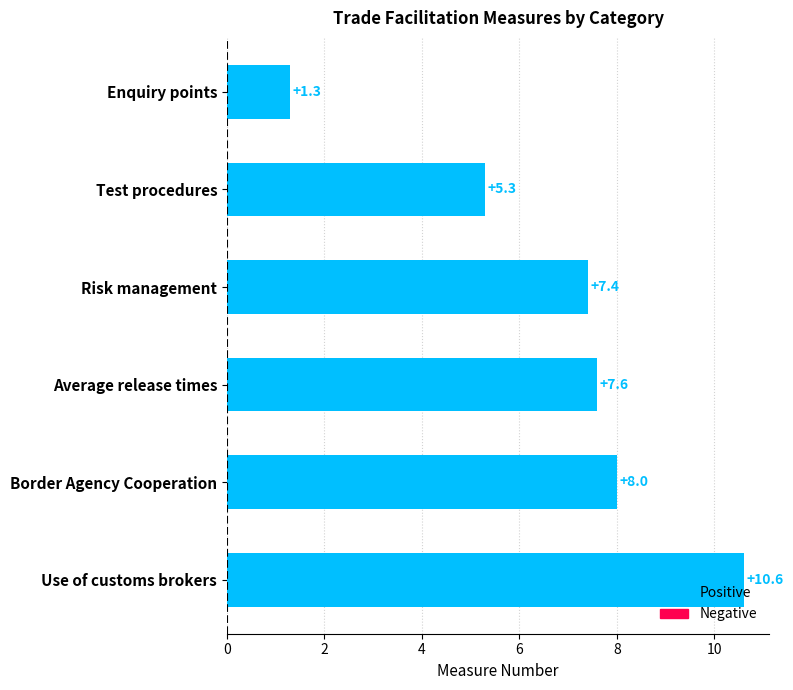

Reading top to bottom, transcribe all the data shown in this chart.

Enquiry points=1.3	Test procedures=5.3	Risk management=7.4	Average release times=7.6	Border Agency Cooperation=8.0	Use of customs brokers=10.6